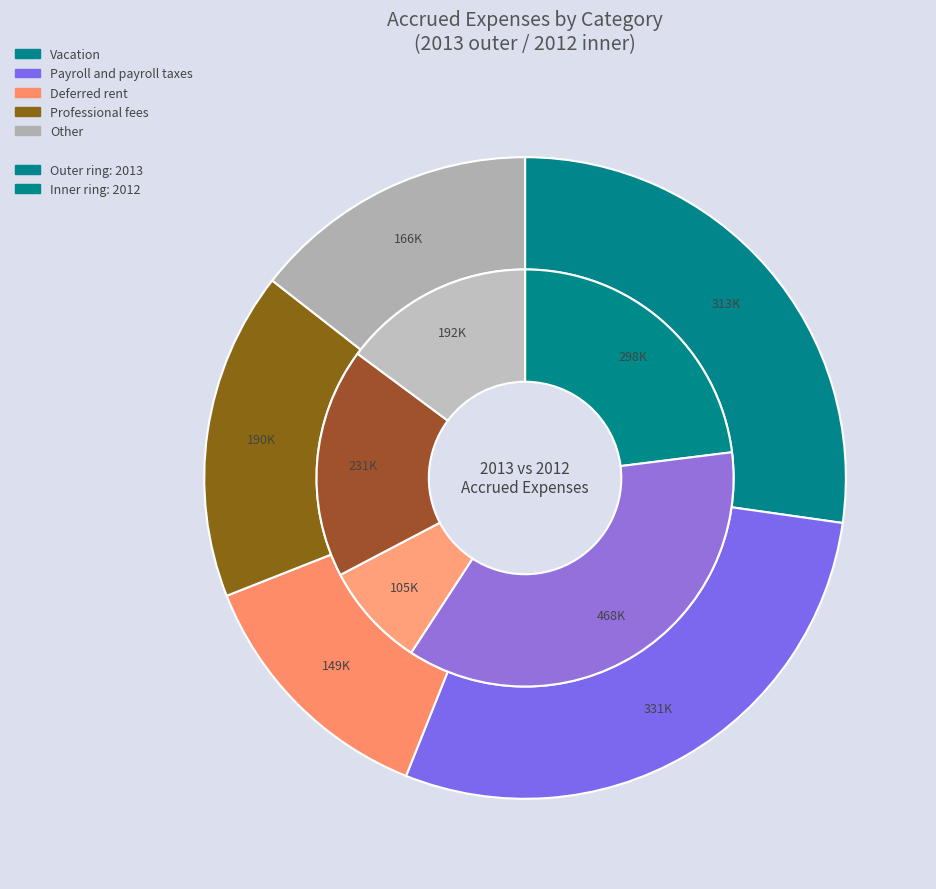

Is it true that Vacation is 14% of the pie?

False